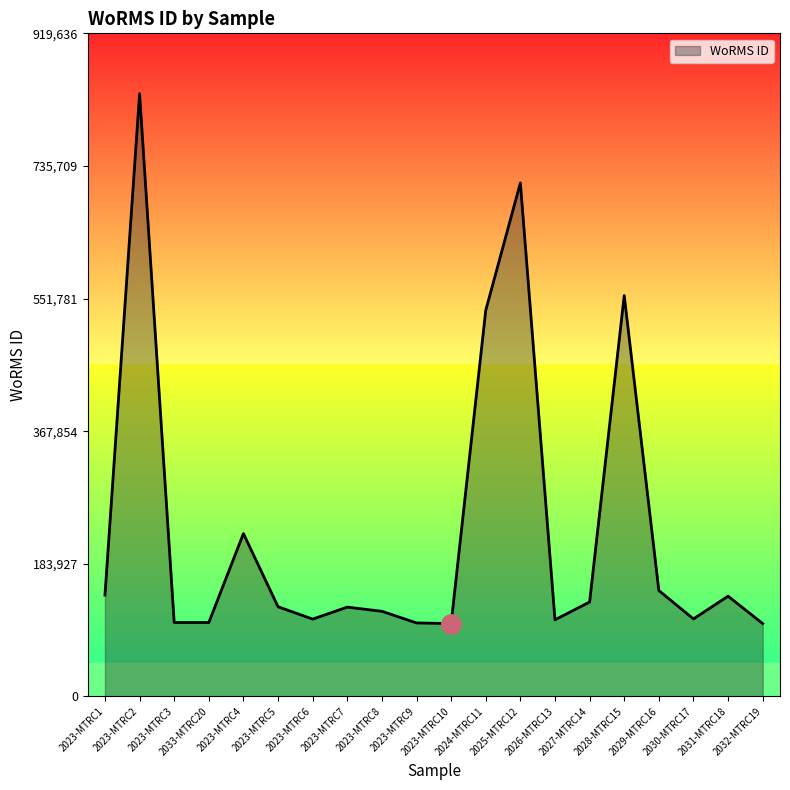

What is the difference between the second highest and second lowest values?

611181